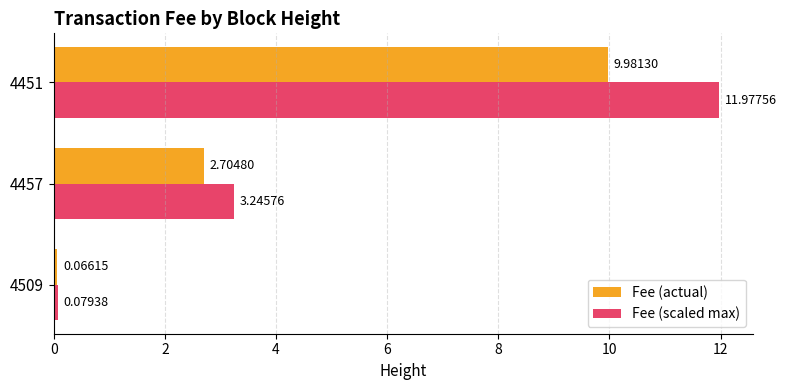

At 4457, list the series in order from smallest to largest.

Fee (actual), Fee (scaled max)